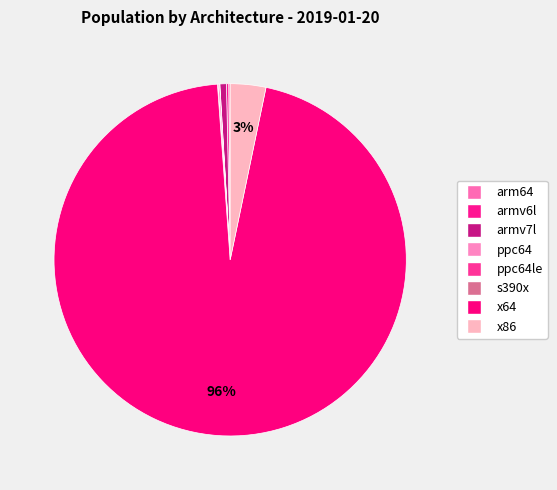

Rank the categories by value from highest to lowest.

x64, x86, armv7l, armv6l, arm64, ppc64le, s390x, ppc64